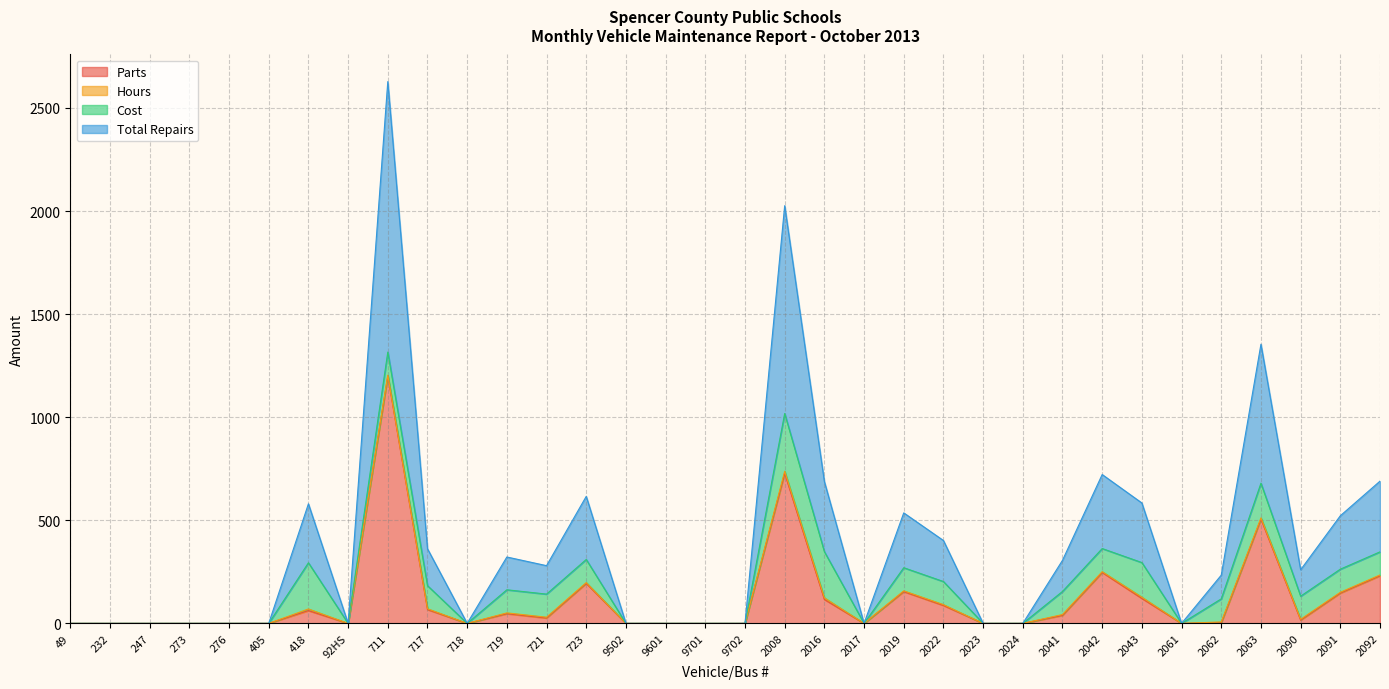

At which label does Parts first exceed 16?

418